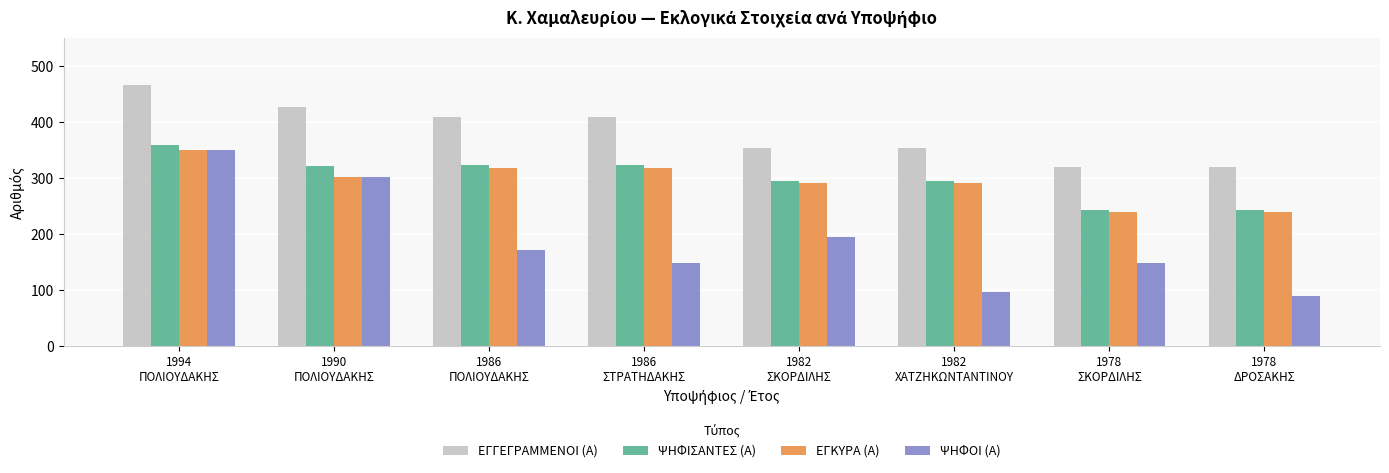

What are all the series names shown in the legend?

ΕΓΓΕΓΡΑΜΜΕΝΟΙ (Α), ΨΗΦΙΣΑΝΤΕΣ (Α), ΕΓΚΥΡΑ (Α), ΨΗΦΟΙ (Α)